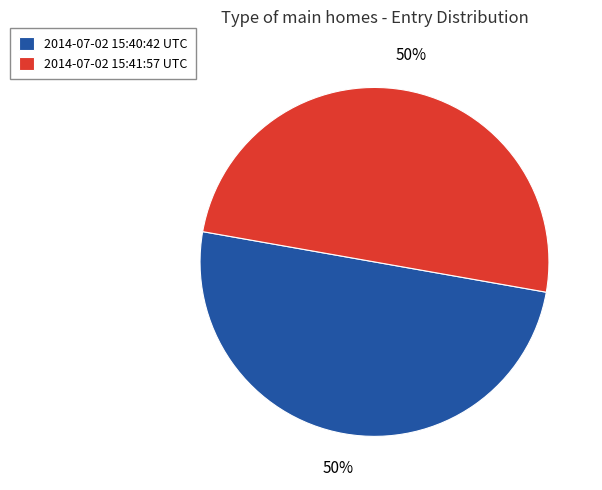

To the nearest percent, what portion does 2014-07-02 15:41:57 UTC represent?

50%